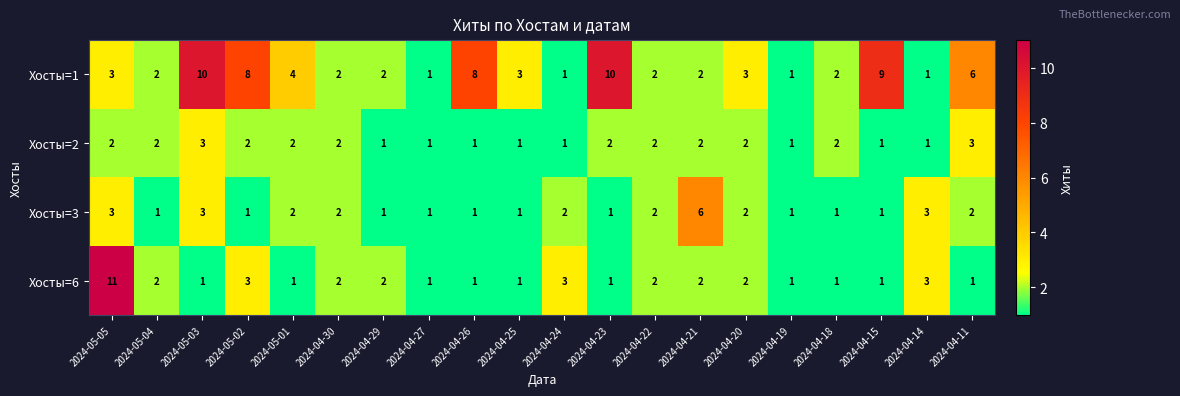

Between 2024-05-03 and 2024-04-24, which series saw the biggest shift?

Хосты=1